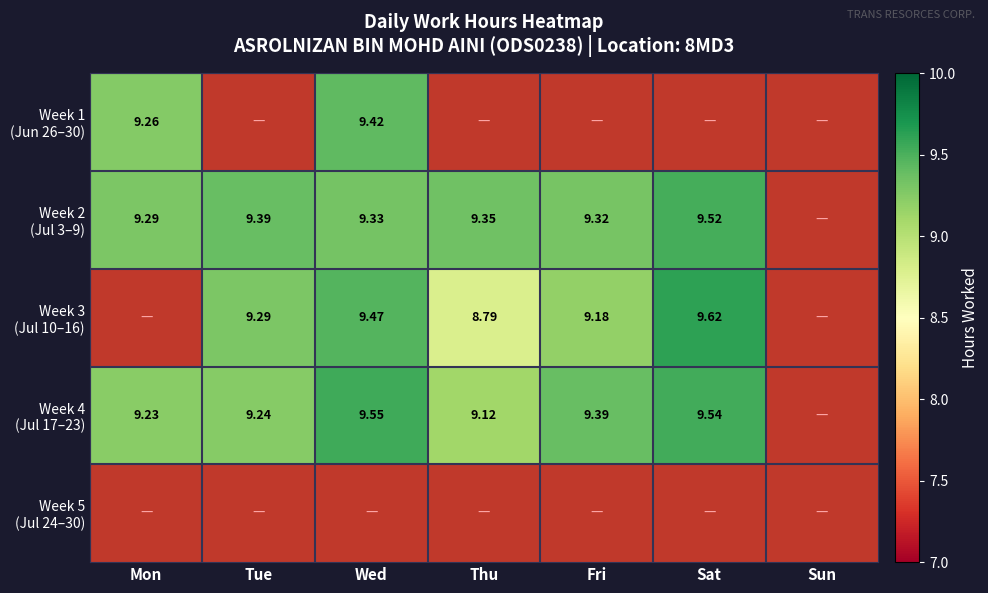

At how many categories does at least one series exceed 7?

6